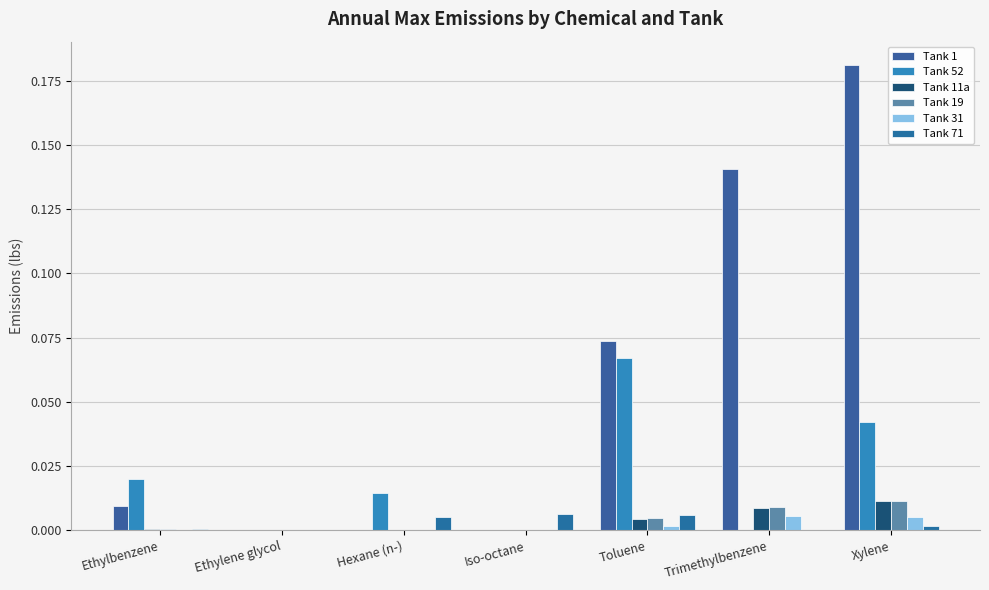

The value of Tank 1 at Trimethylbenzene is 0.1. True or false?

True